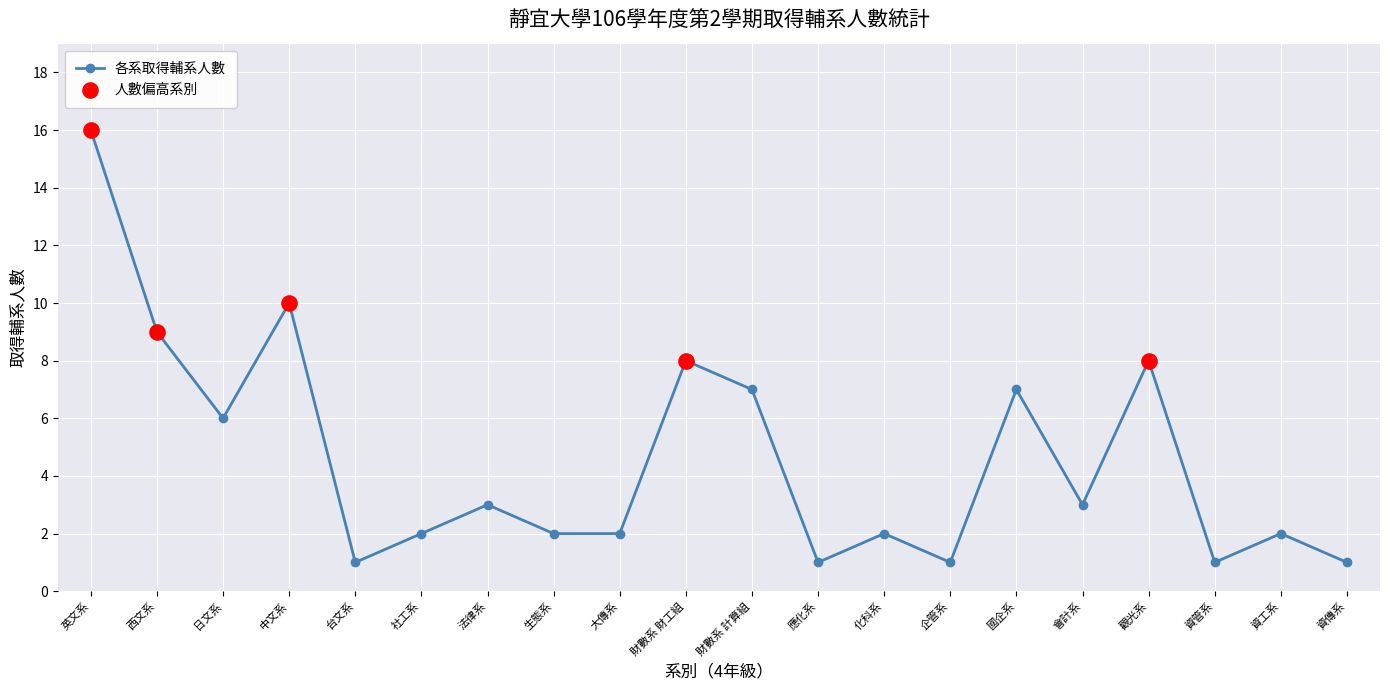

What is the change in value from 國企系 to 資管系?

-6